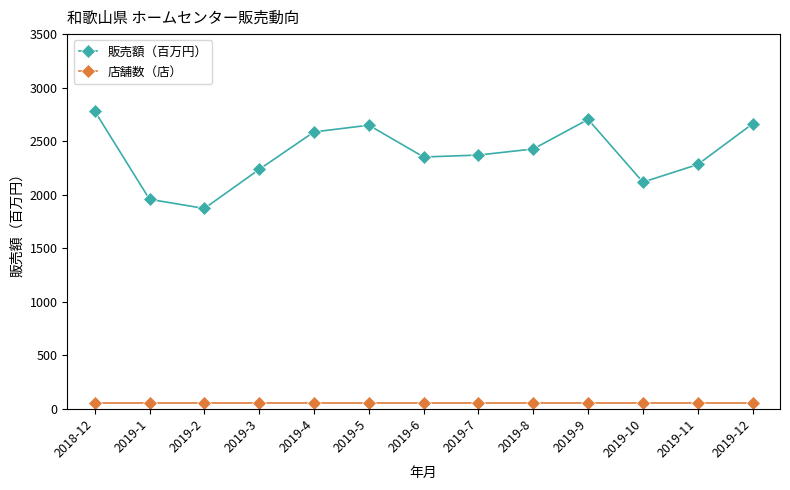

At which category does 販売額（百万円） reach its first local peak?

2019-5